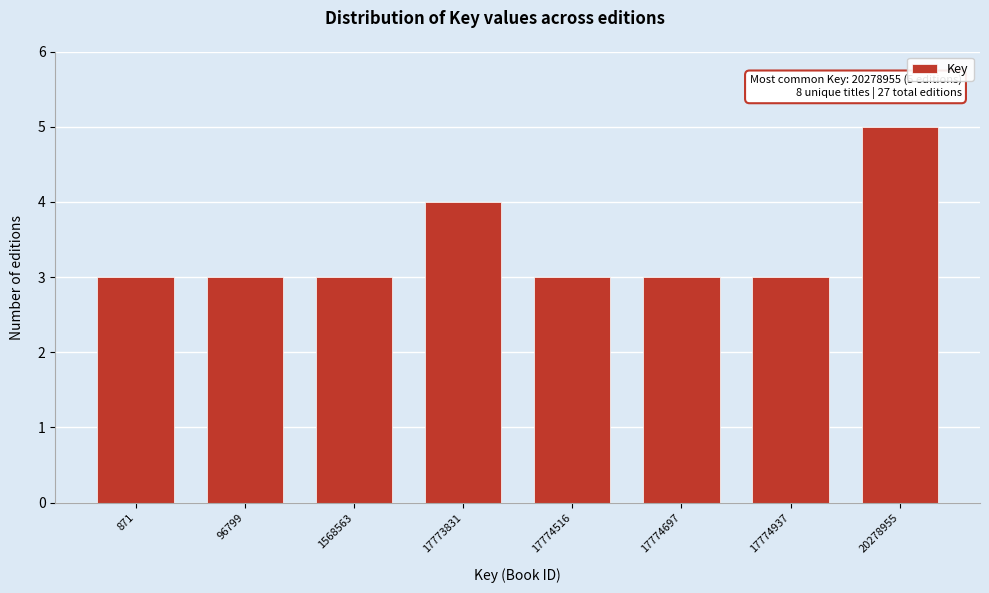

Reading left to right, what are all the values shown in this chart?

871=3	96799=3	1568563=3	17773831=4	17774516=3	17774697=3	17774937=3	20278955=5